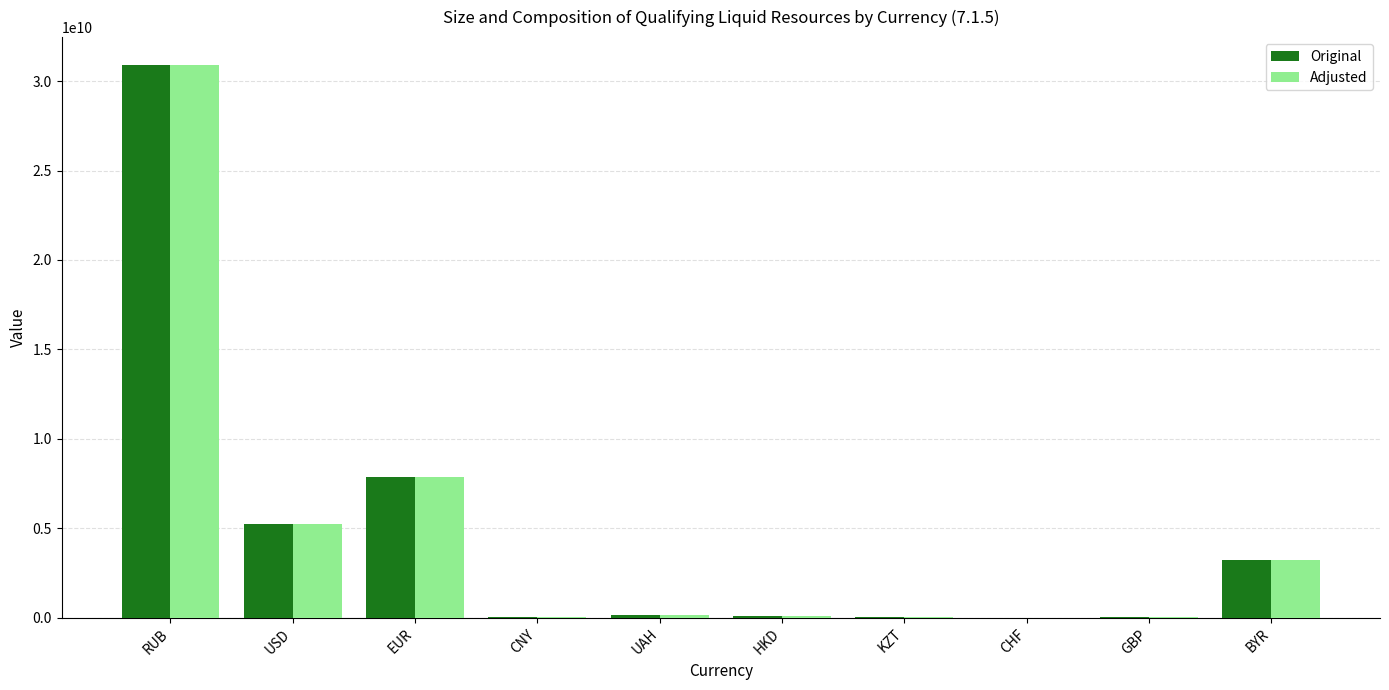

What is the sum of all Original values?

47576665782.7